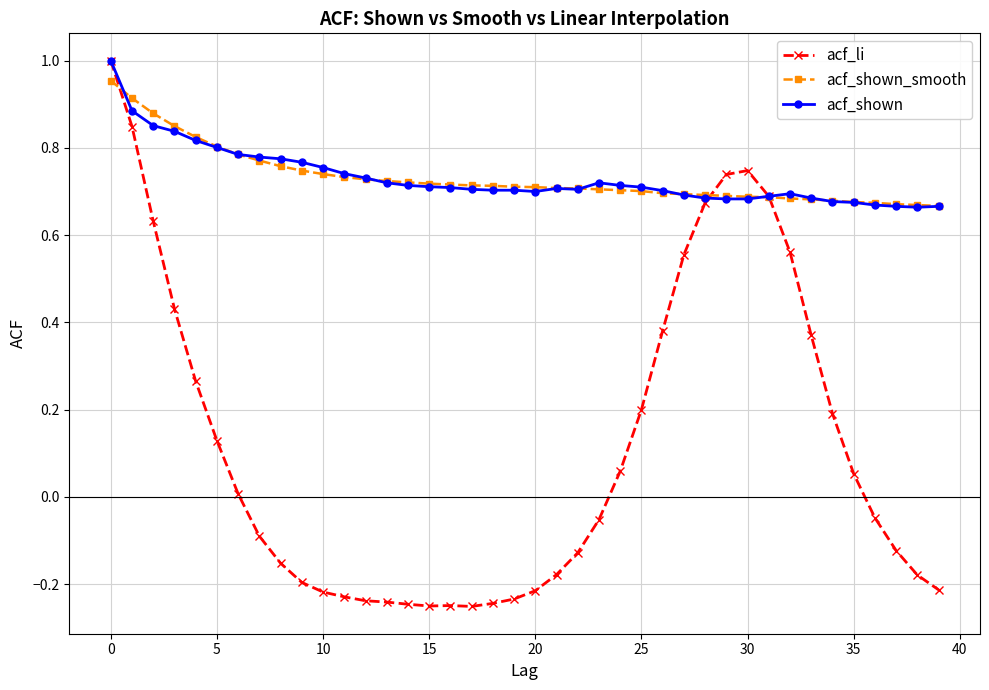

True or false: acf_shown has more than 0 interior local peaks.

True